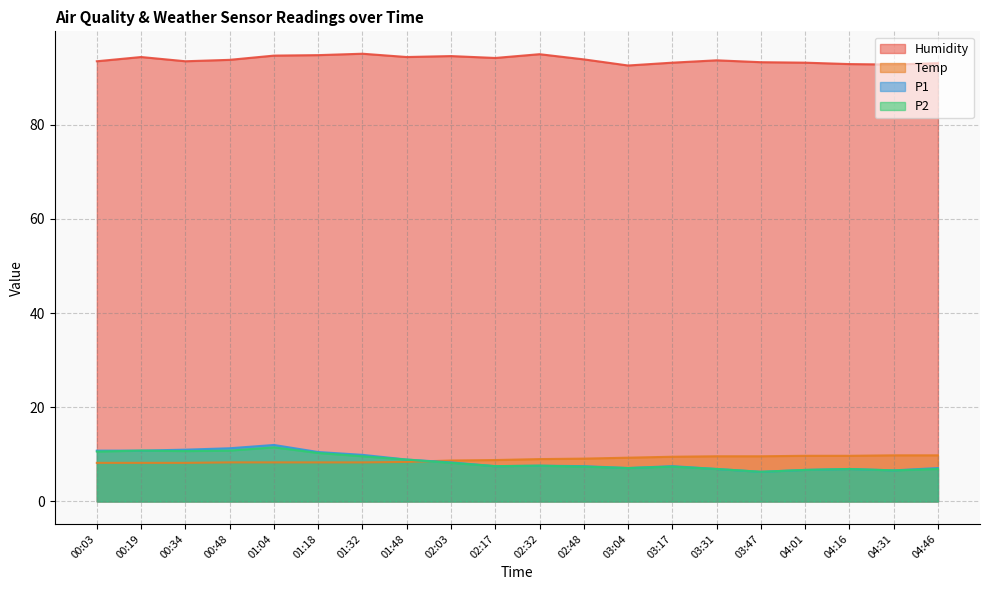

What is the value of the Humidity point at the 1st from the left?

93.5